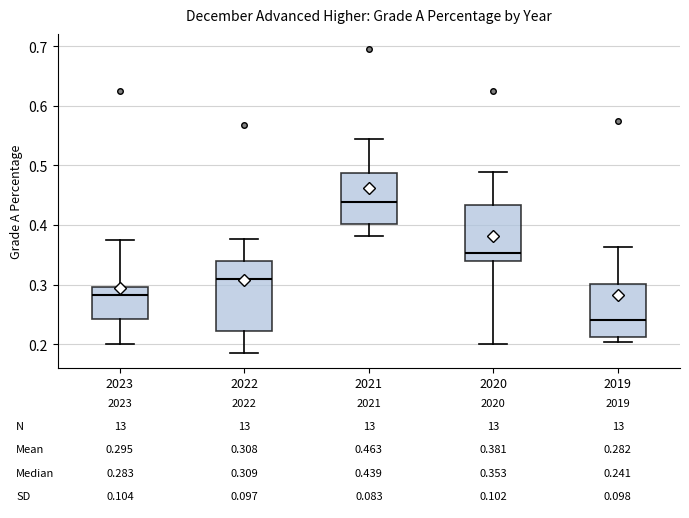

Comparing the boxes themselves (not the whiskers), which one is the tallest?

2022